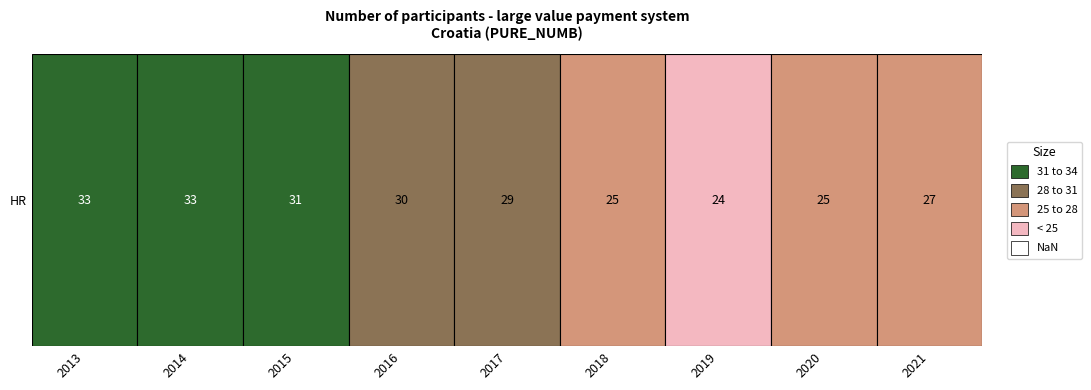

How many values exceed 29?

4